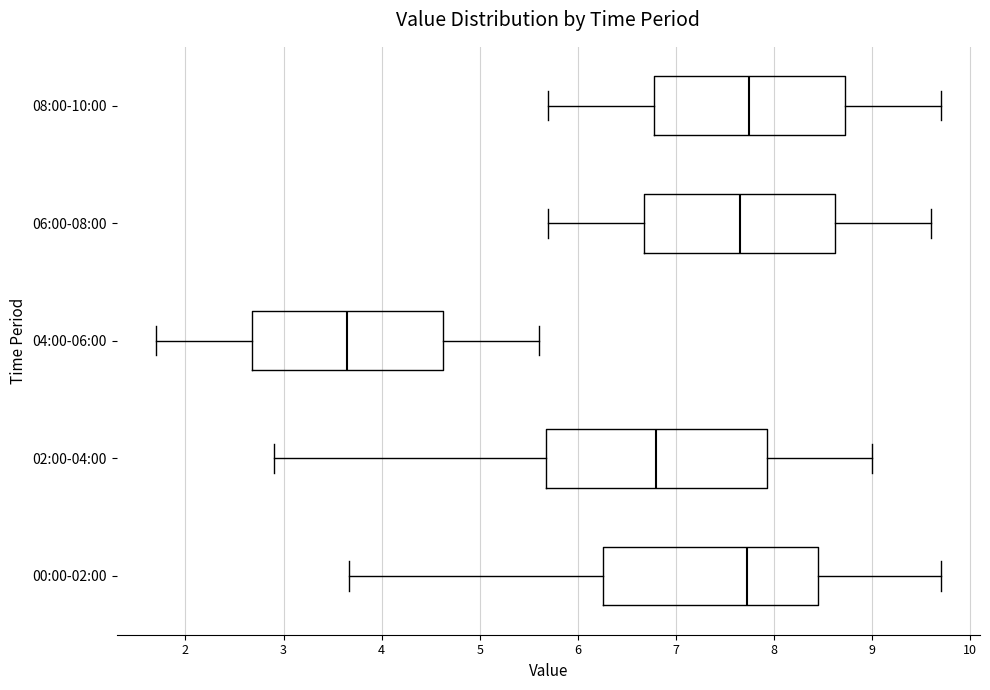

Reading bottom to top, transcribe this box plot: for each box, give where its median line is, the range the box spans, and where its two whiskers end, as read against the x-axis. The values are not printed on the chart, so give them approximately, as read against the axis.

00:00-02:00: median 7.7, box 6.3 to 8.4, whiskers 3.7 to 9.7
02:00-04:00: median 6.8, box 5.7 to 7.9, whiskers 2.9 to 9.0
04:00-06:00: median 3.7, box 2.7 to 4.6, whiskers 1.7 to 5.6
06:00-08:00: median 7.7, box 6.7 to 8.6, whiskers 5.7 to 9.6
08:00-10:00: median 7.8, box 6.8 to 8.7, whiskers 5.7 to 9.7